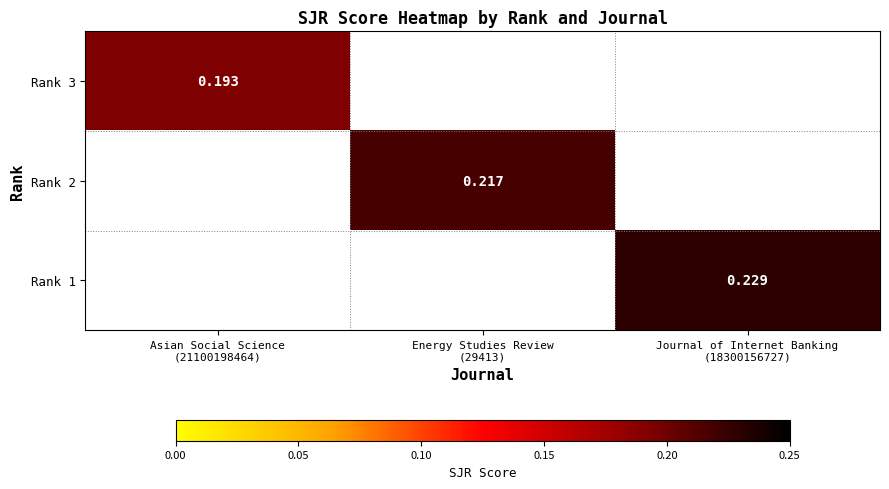

What is the difference between the maximum and minimum values in the Rank 2 series?

0.2